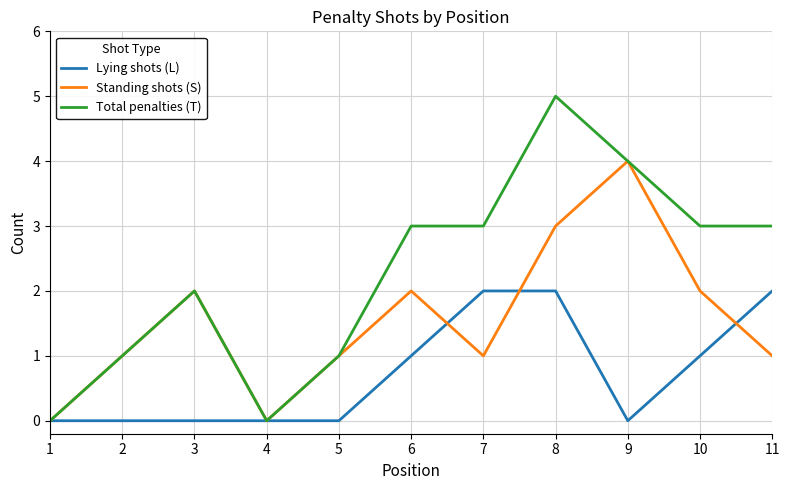

Count the Total penalties (T) values in the range 1 to 3.

7